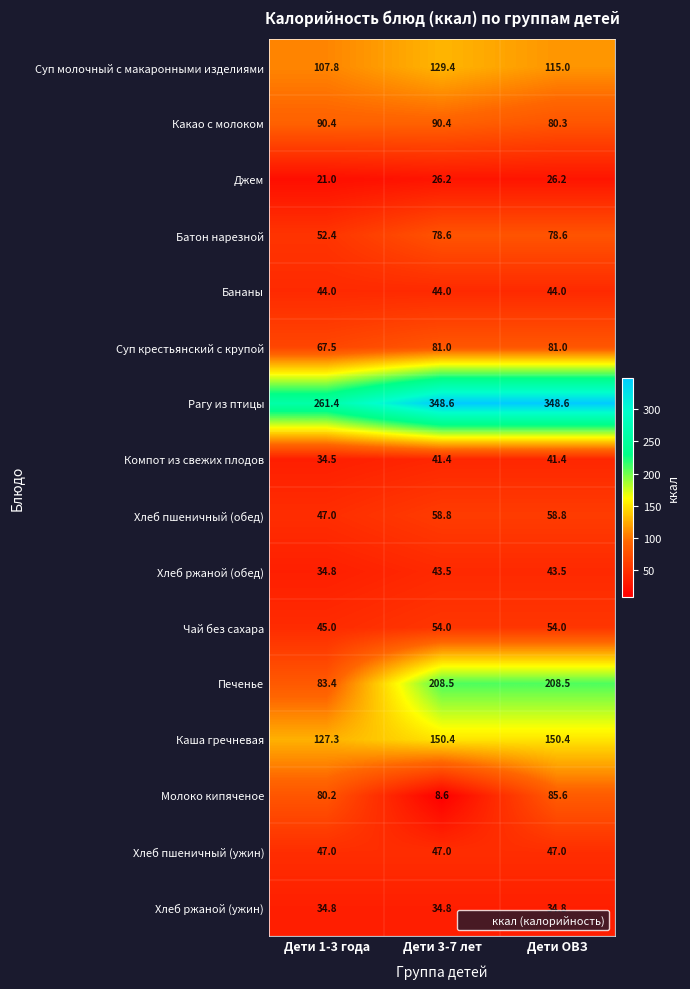

True or false: Чай без сахара has a value of 73.3 at Дети 1-3 года.

False